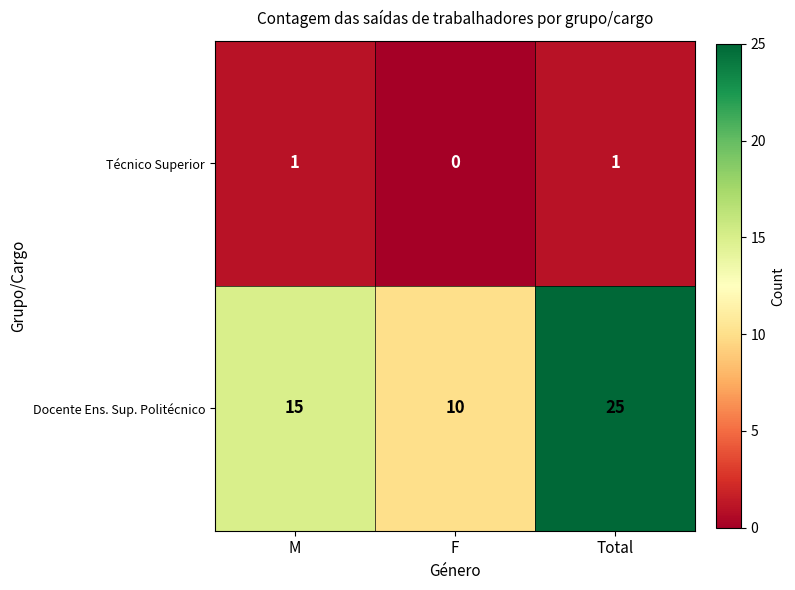

How many Técnico Superior values are between 0 and 1?

3